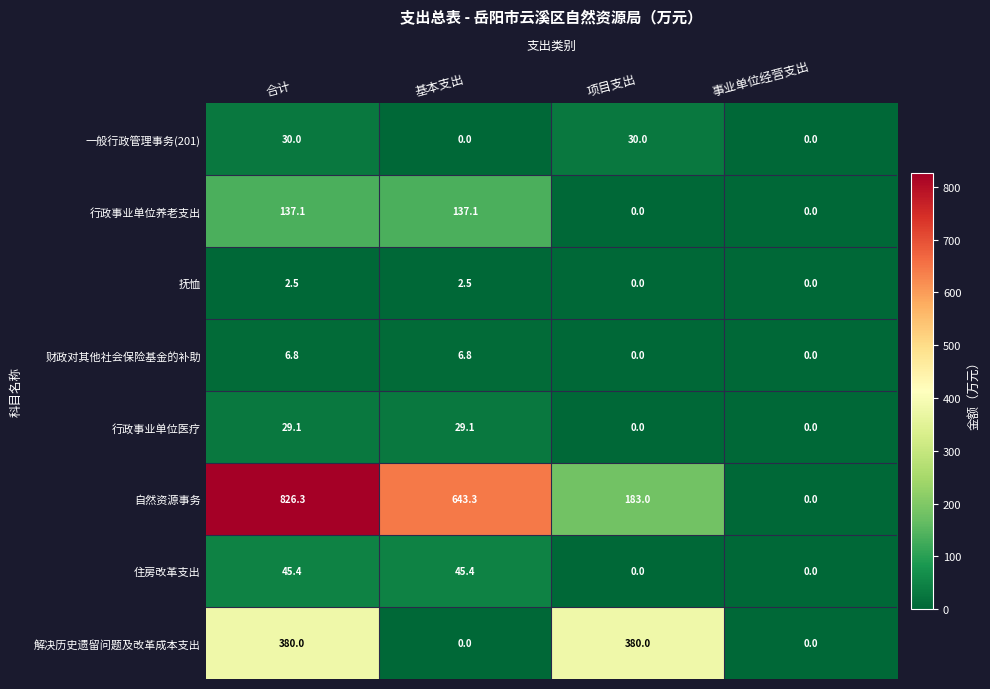

The 行政事业单位医疗 series shows 0.0 at 事业单位经营支出. True or false?

True